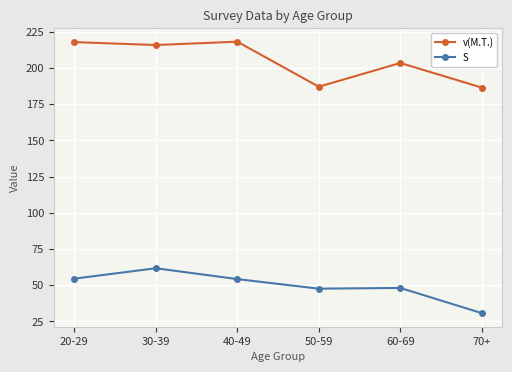

What is the difference between the maximum and minimum values in the v(M.T.) series?

31.7